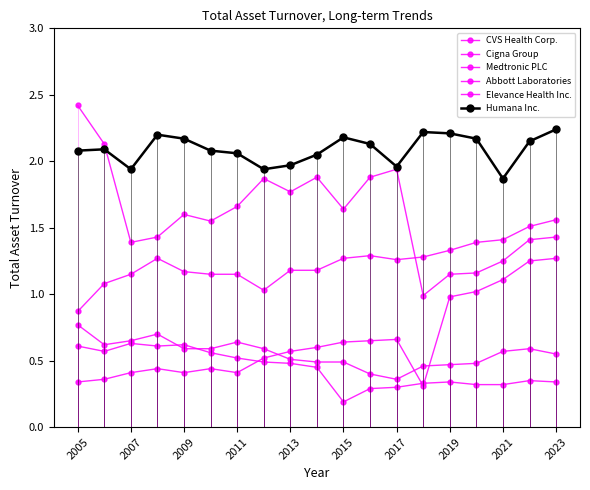

True or false: CVS Health Corp. and Cigna Group intersect in this chart.

False